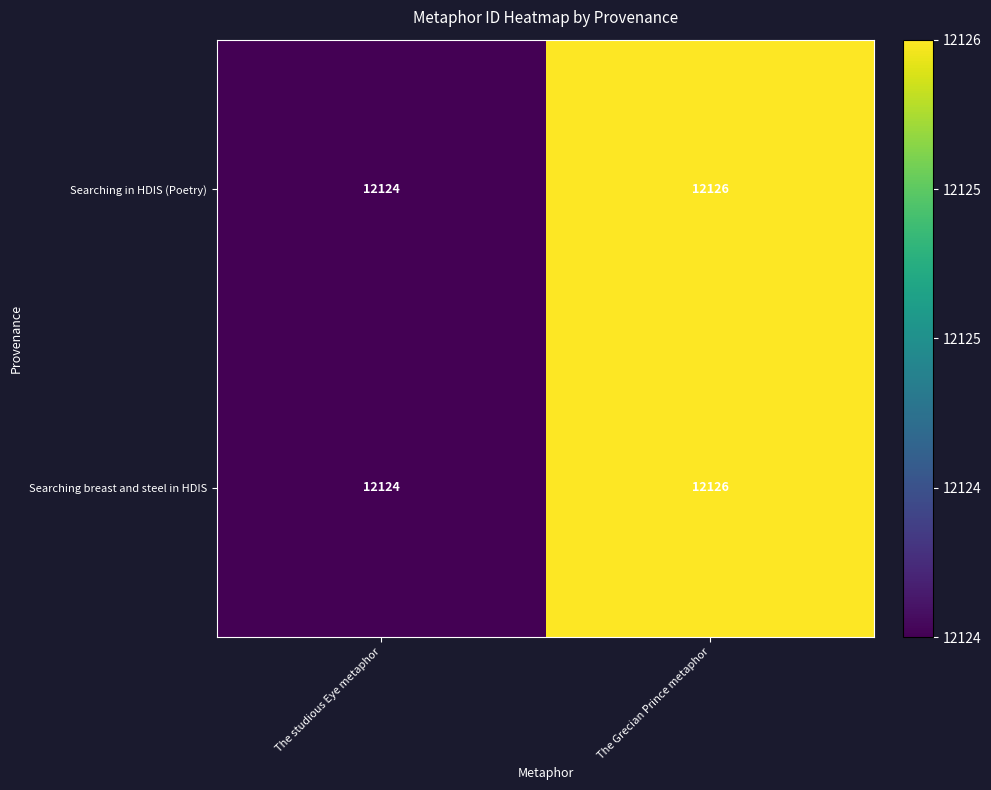

The Searching breast and steel in HDIS series shows 12126 at The Grecian Prince metaphor. True or false?

True